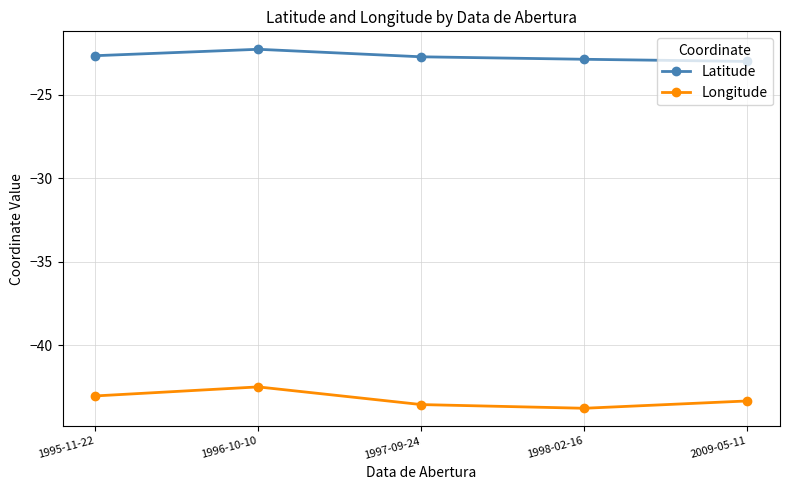

True or false: Latitude and Longitude cross at least once.

False